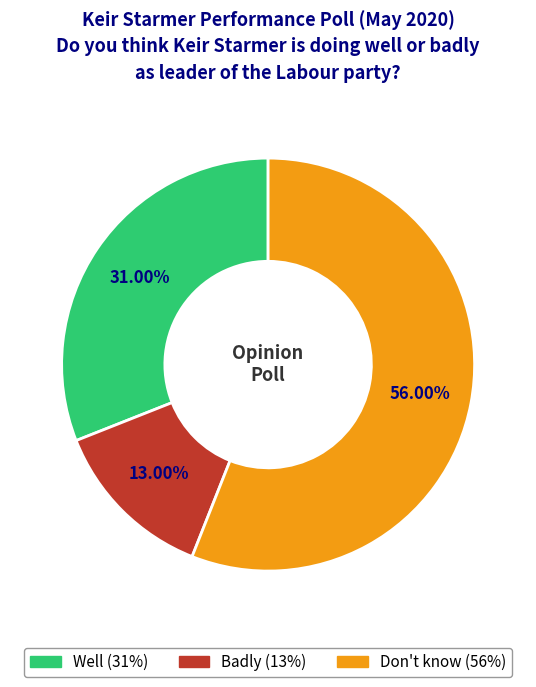

To the nearest percent, what percentage of the pie is Badly?

13%